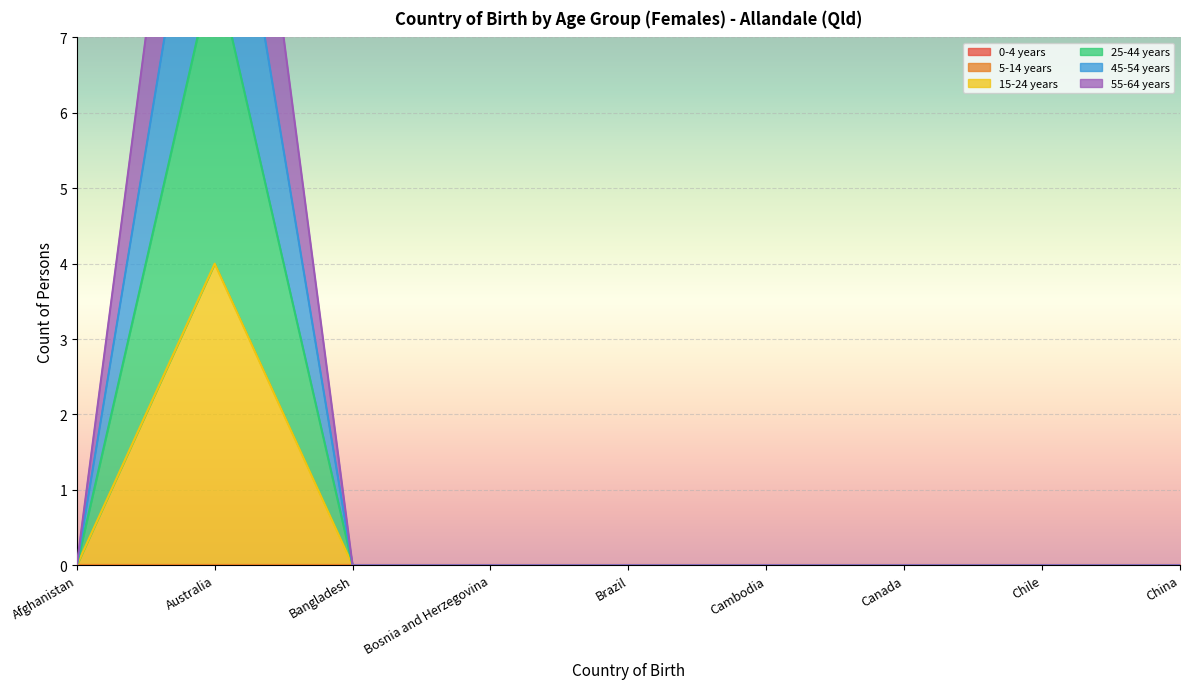

Is the value of 15-24 years at Cambodia greater than the value of 55-64 years at Australia?

No